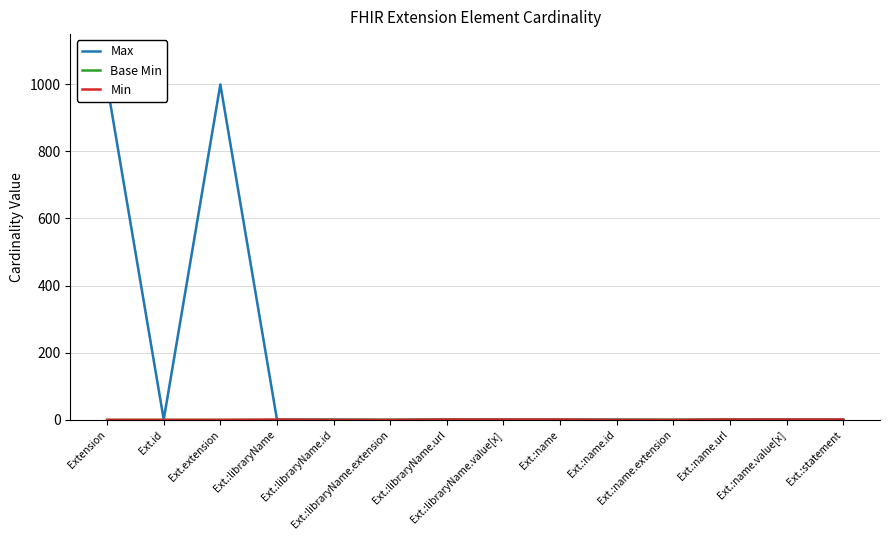

Count the number of data series in this chart.

3